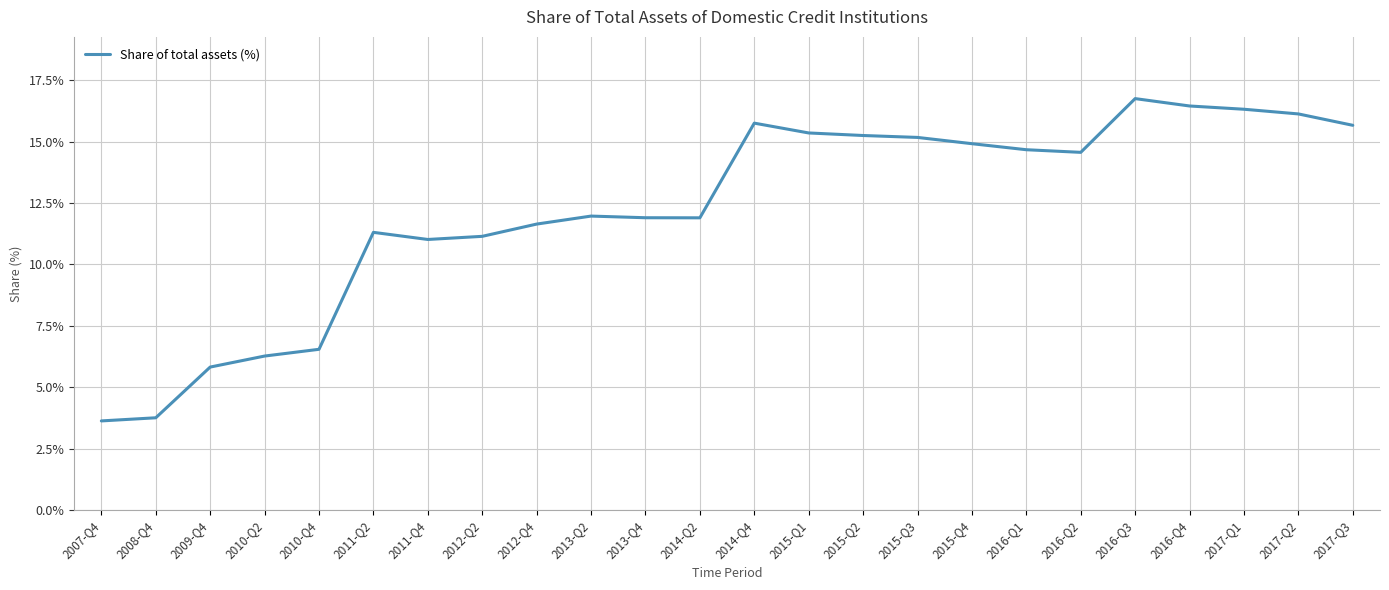

Approximately how many times larger is the value at 2014-Q4 compared to 2015-Q1?

1.0